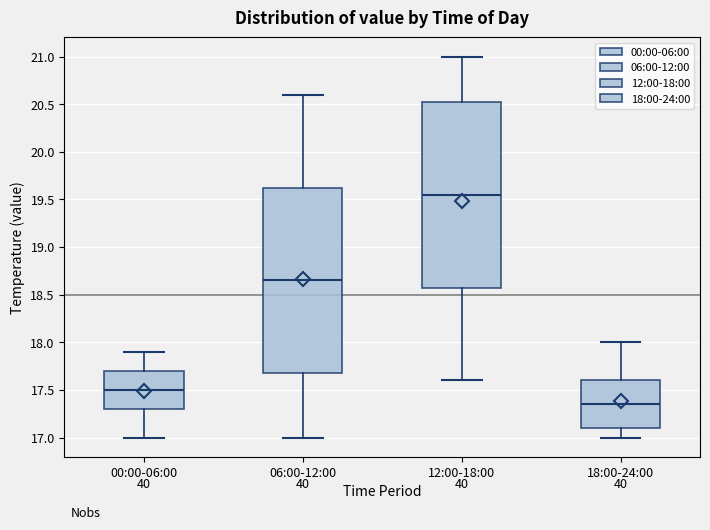

Reading left to right, read every box against the y-axis: the position of its median line, the range the box covers, and the ends of its whiskers. The values are not printed on the chart, so give them approximately, as read against the axis.

00:00-06:00: median 17.50, box 17.30 to 17.70, whiskers 17.00 to 17.90
06:00-12:00: median 18.65, box 17.70 to 19.65, whiskers 17.00 to 20.60
12:00-18:00: median 19.55, box 18.60 to 20.55, whiskers 17.60 to 21.00
18:00-24:00: median 17.35, box 17.10 to 17.60, whiskers 17.00 to 18.00